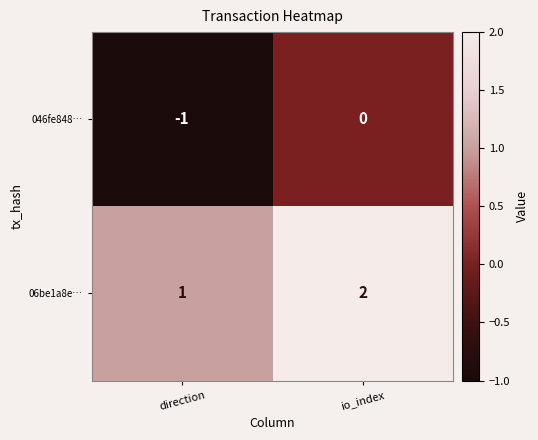

What is the sum of all 06be1a8e… values?

3